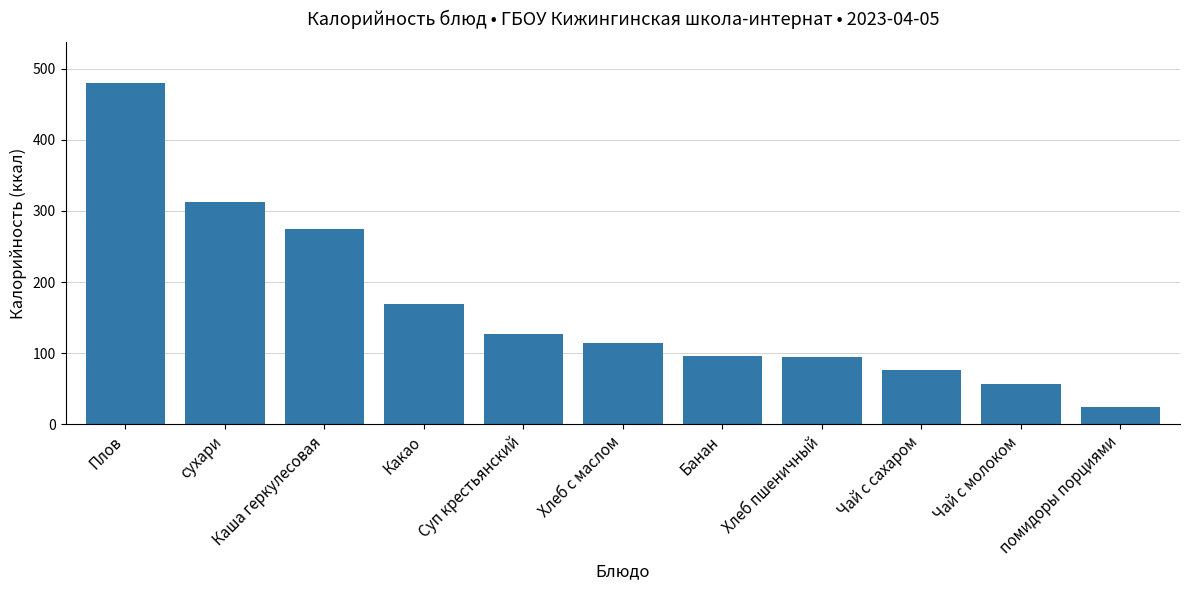

What is the sum of the values at Плов and Какао?

649